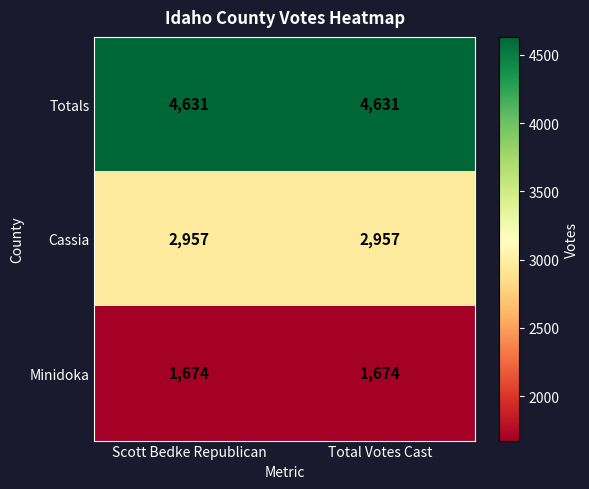

Reading left to right, list all the values displayed in this chart.

Totals: Scott Bedke Republican=4631	Total Votes Cast=4631
Cassia: Scott Bedke Republican=2957	Total Votes Cast=2957
Minidoka: Scott Bedke Republican=1674	Total Votes Cast=1674